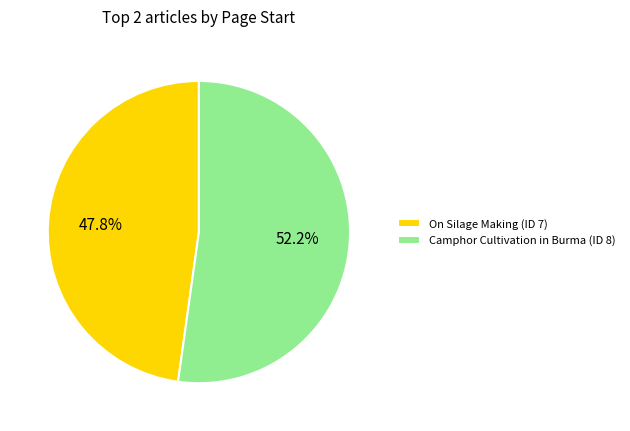

Does On Silage Making (ID 7) account for over 50% of the chart?

No